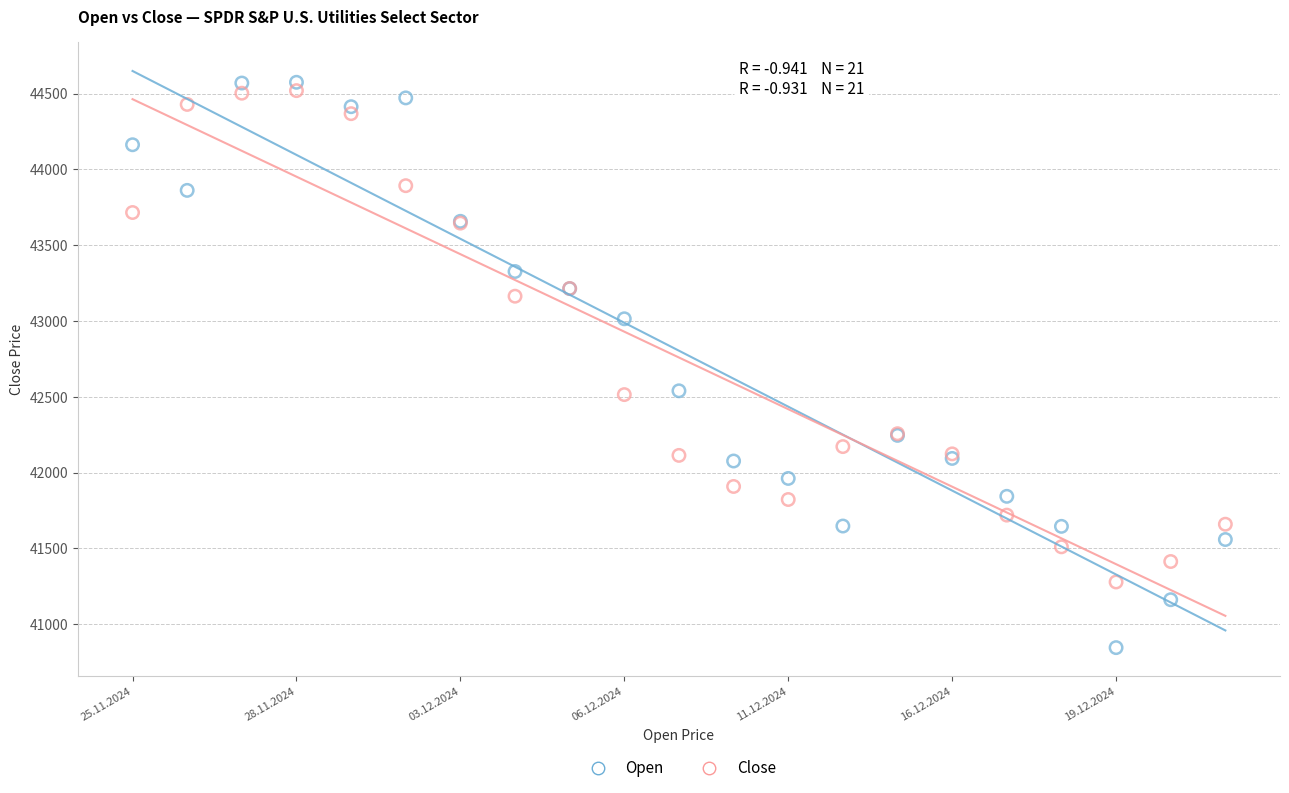

Which series reaches the minimum Y coordinate?

Open